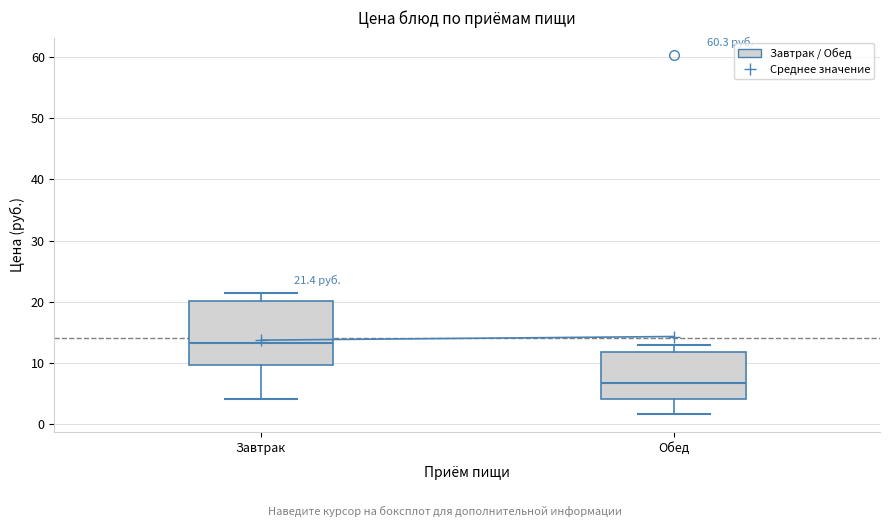

Comparing the boxes themselves (not the whiskers), which one is the tallest?

Завтрак